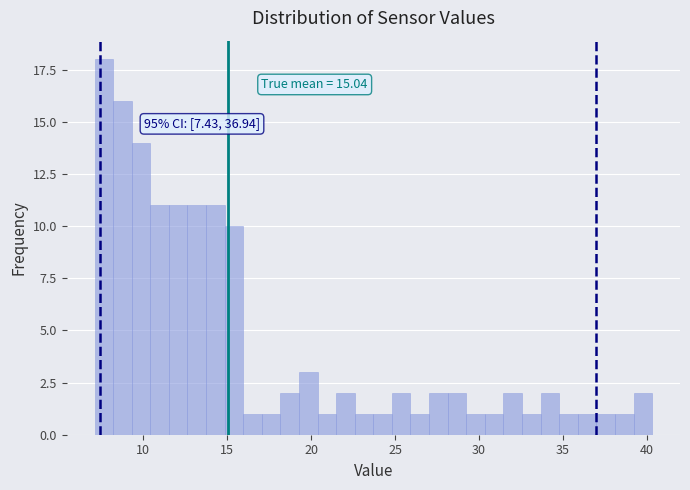

Around what value on the x-axis is the tallest bar? Give the approximate position of its centre, as read against the axis.

7.5